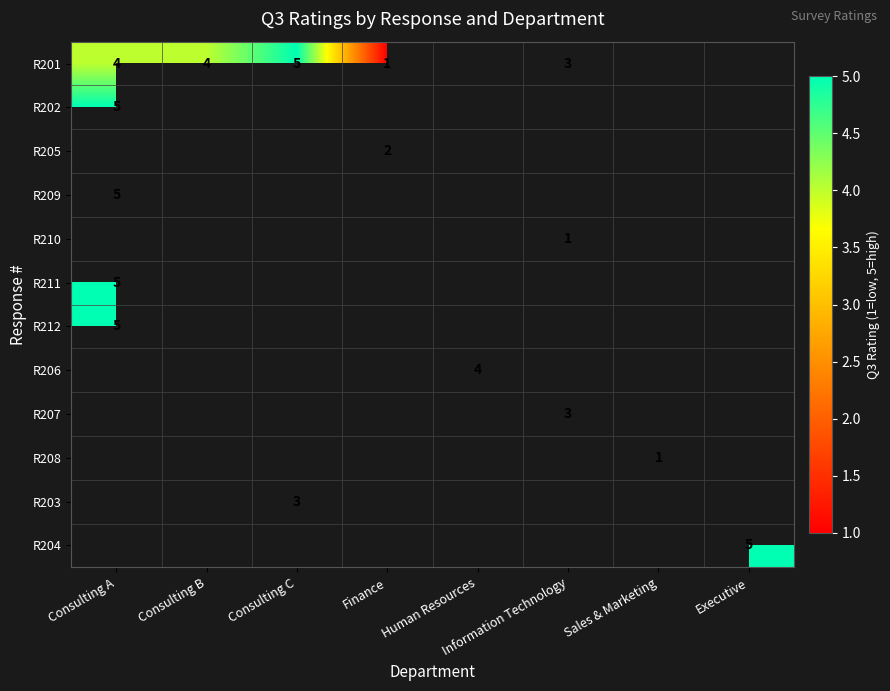

Count the number of data series in this chart.

12